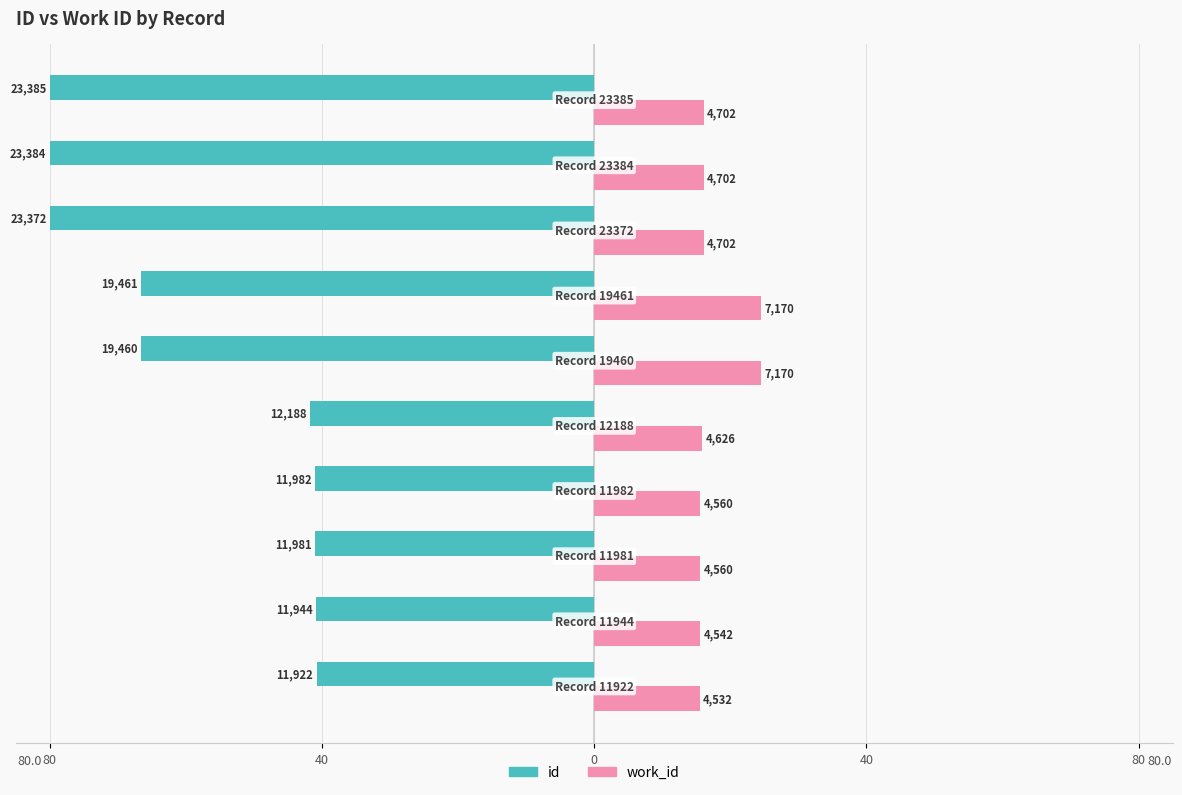

What are all the series names shown in the legend?

id, work_id